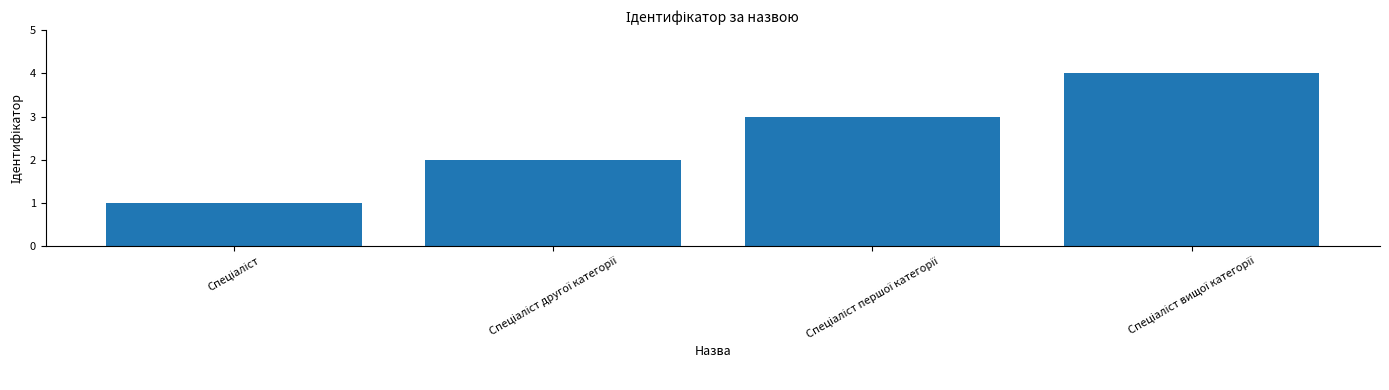

What is the difference between the maximum and minimum values?

3